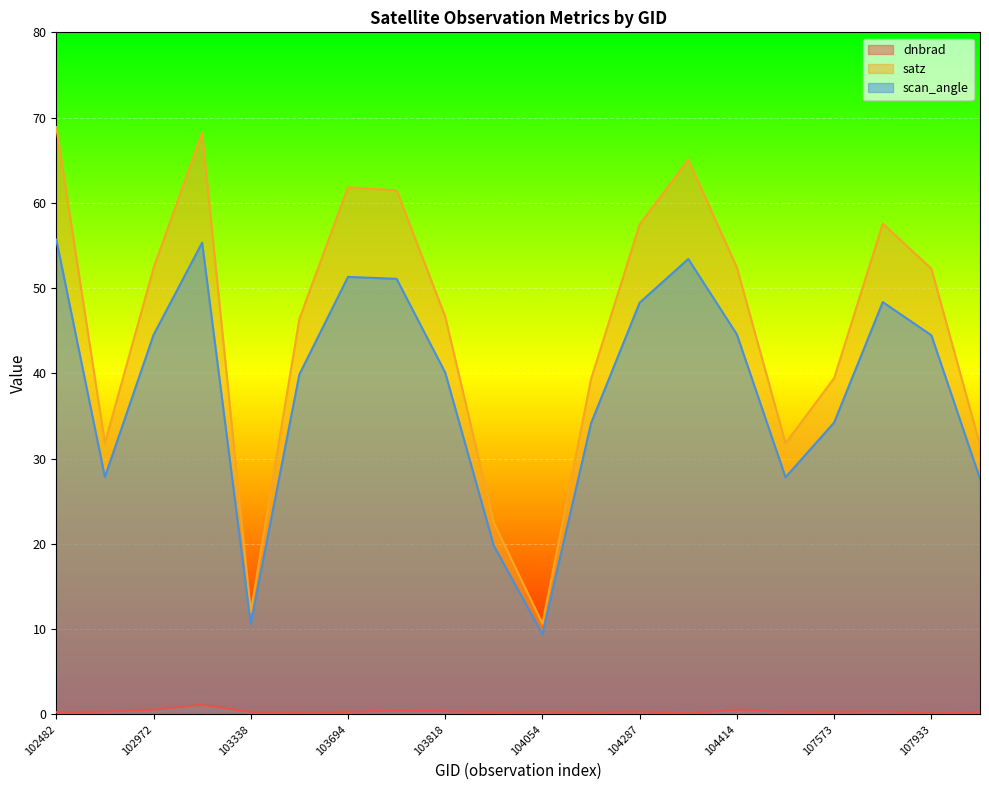

List the labels in order of scan_angle value, smallest first.

104054, 103338, 103936, 108103, 104530, 539, 104170, 107573, 103574, 103818, 107933, 102972, 104414, 104287, 107744, 103702, 103694, 104295, 102980, 102482